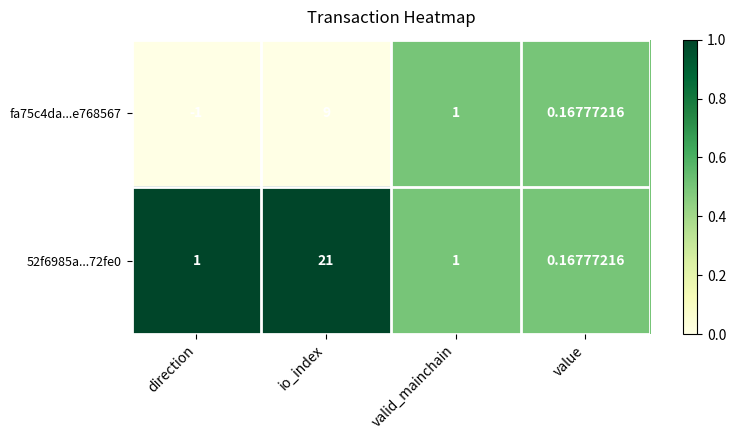

Where is fa75c4da...e768567 nearest to the value 4?

valid_mainchain